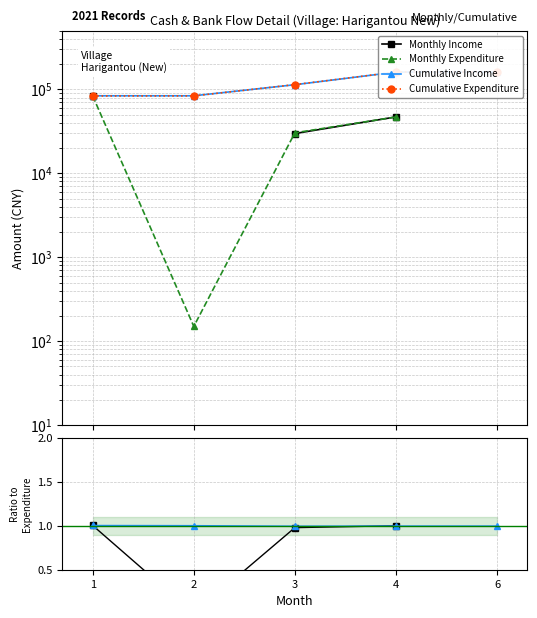

Which series has the largest total across all categories?

Cumulative Expenditure